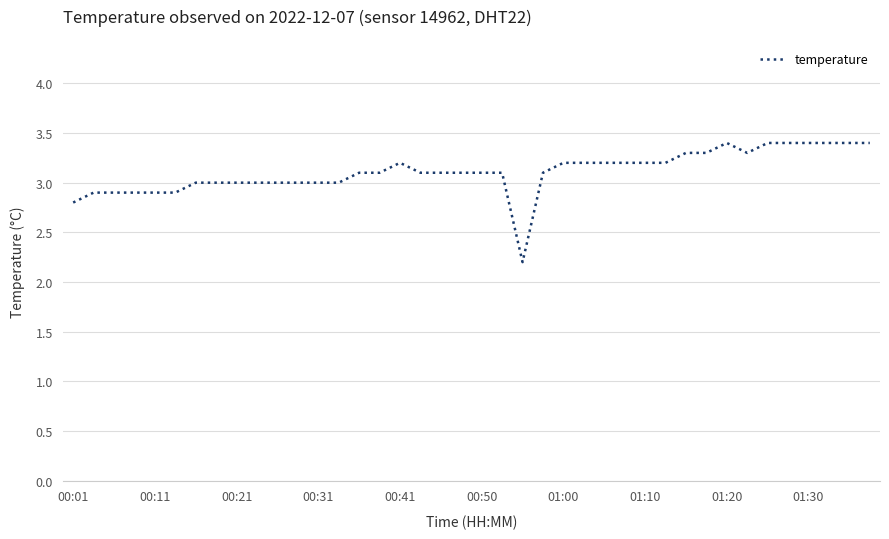

Reading right to left, list all the values displayed in this chart.

3.4	3.4	3.4	3.4	3.4	3.4	3.3	3.4	3.3	3.3	3.2	3.2	3.2	3.2	3.2	3.2	3.1	2.2	3.1	3.1	3.1	3.1	3.1	3.2	3.1	3.1	3.0	3.0	3.0	3.0	3.0	3.0	3.0	3.0	2.9	2.9	2.9	2.9	2.9	2.8